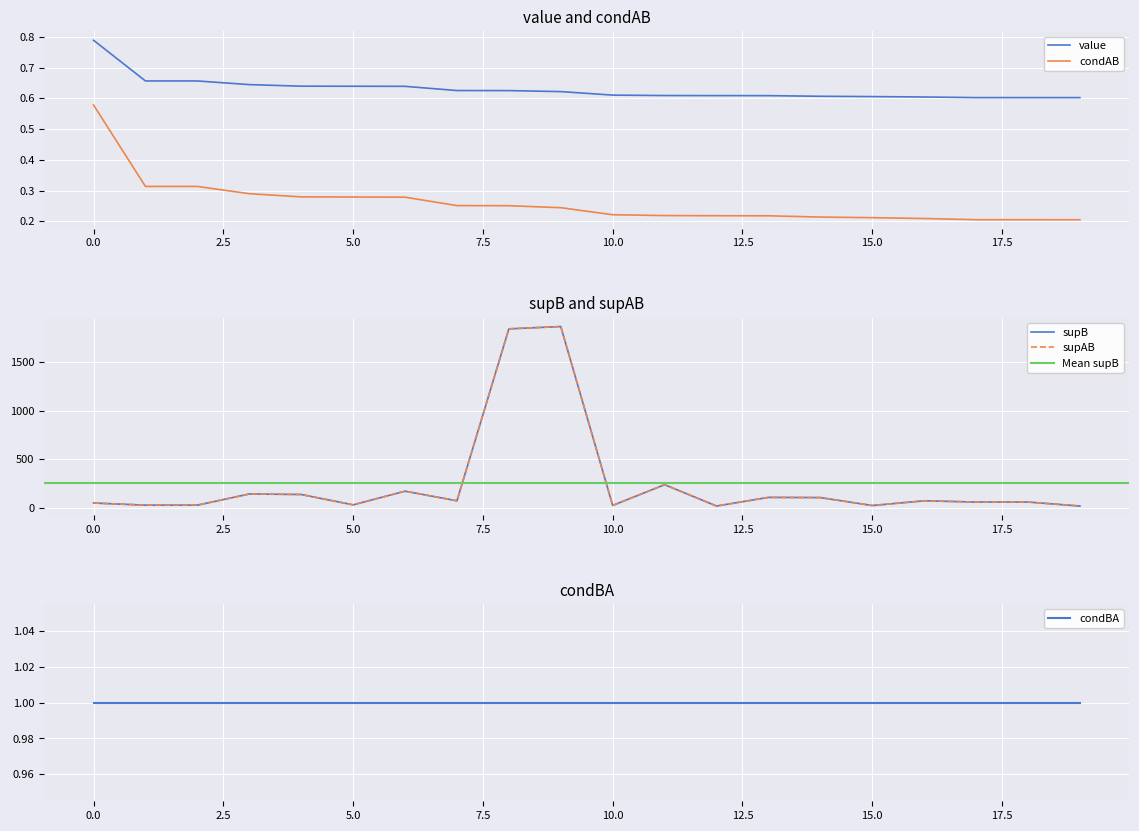

What is the highest value of the value series?

0.8